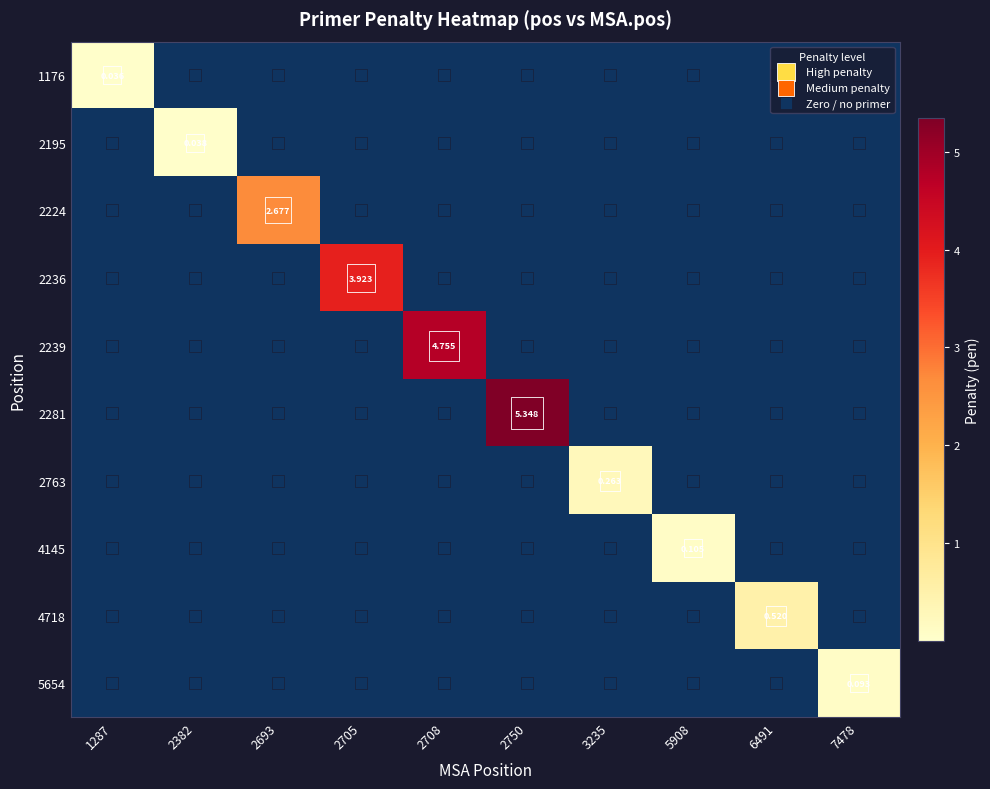

At which label is 2236 closest to 1?

1287